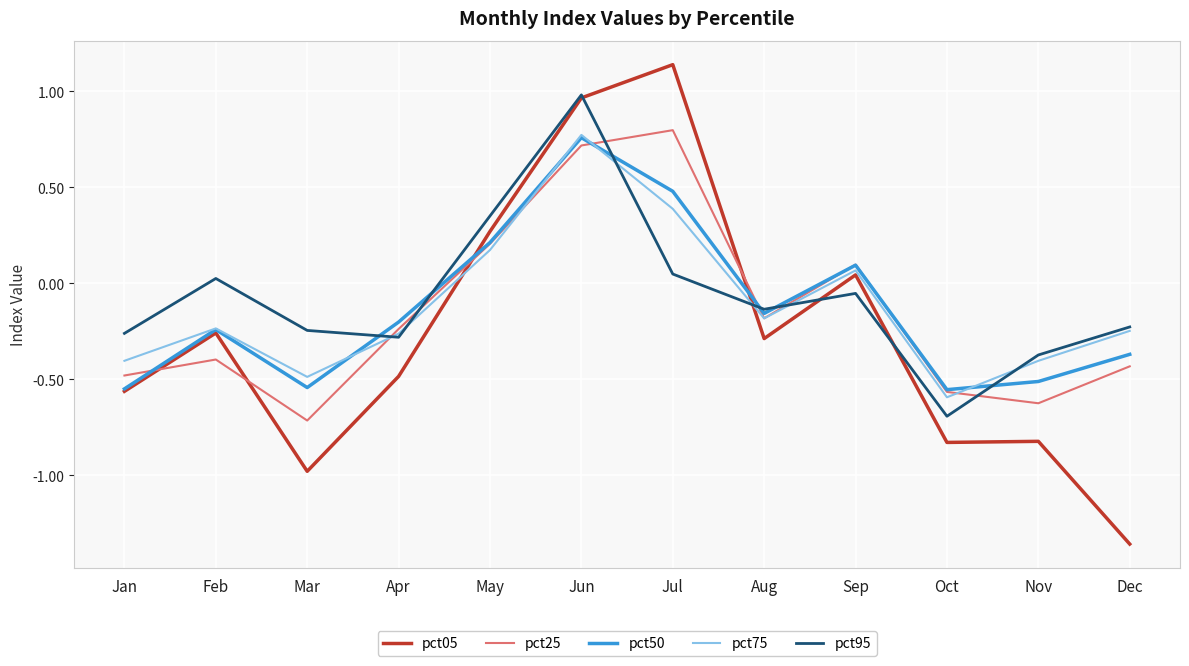

At how many categories does at least one series exceed 0?

5